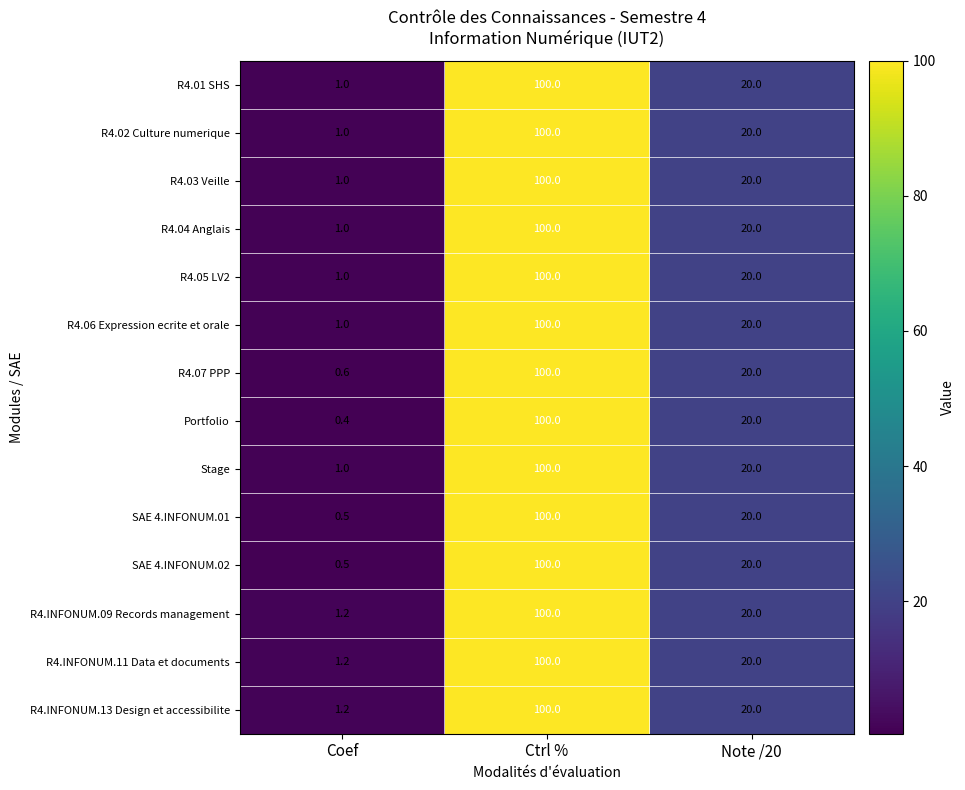

Rank the categories by SAE 4.INFONUM.02 value from highest to lowest.

Ctrl %, Note /20, Coef